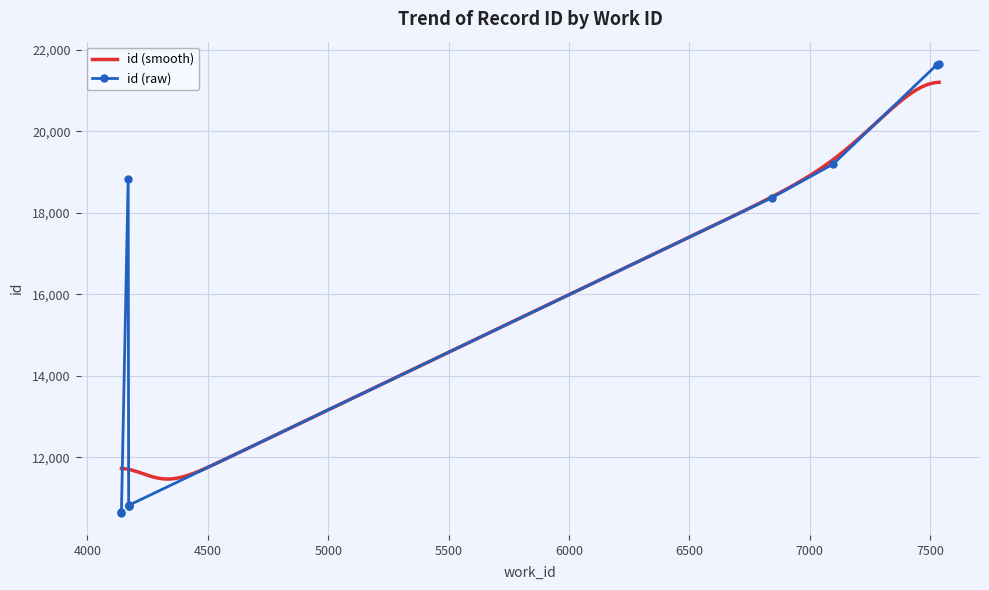

Reading right to left, what are all the values shown in this chart?

work_id: 7537	7528	7097	4169	6842	4171	4171	4171	4141	4141
id: 21651	21638	19198	18841	18372	10825	10821	10819	10665	10649